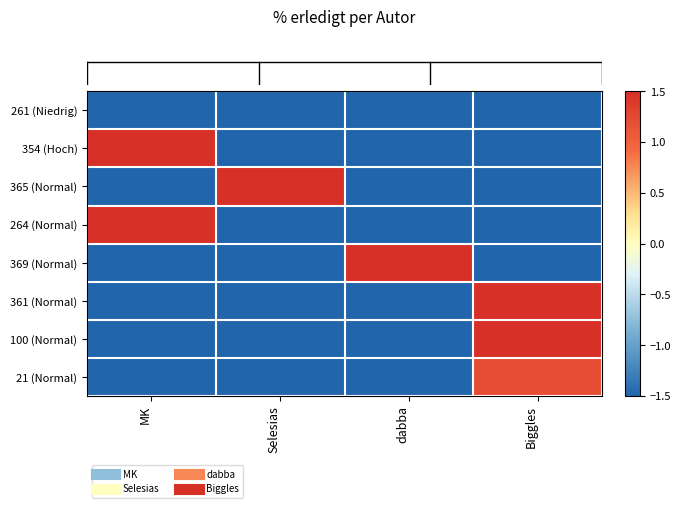

At how many categories does at least one series exceed 0?

4